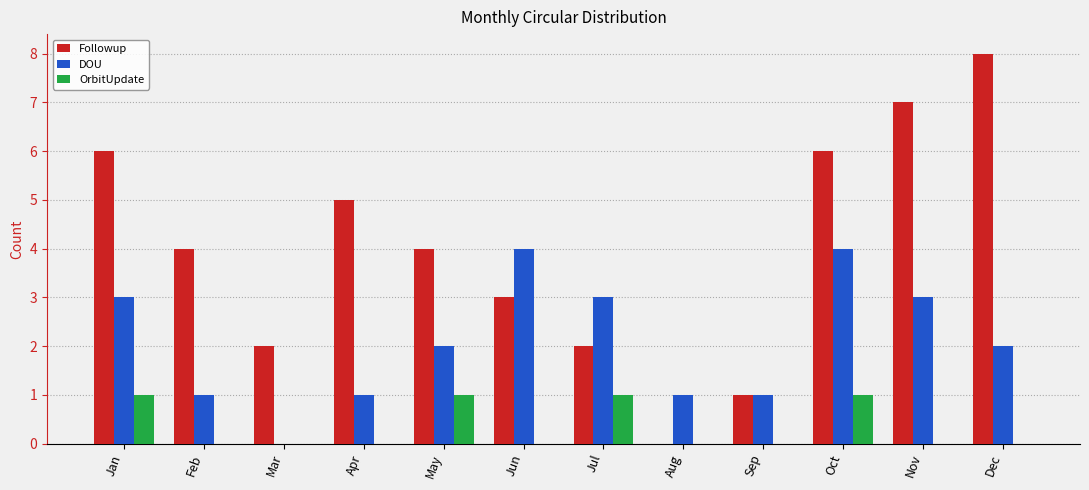

At which category is the sum across all series the highest?

Oct